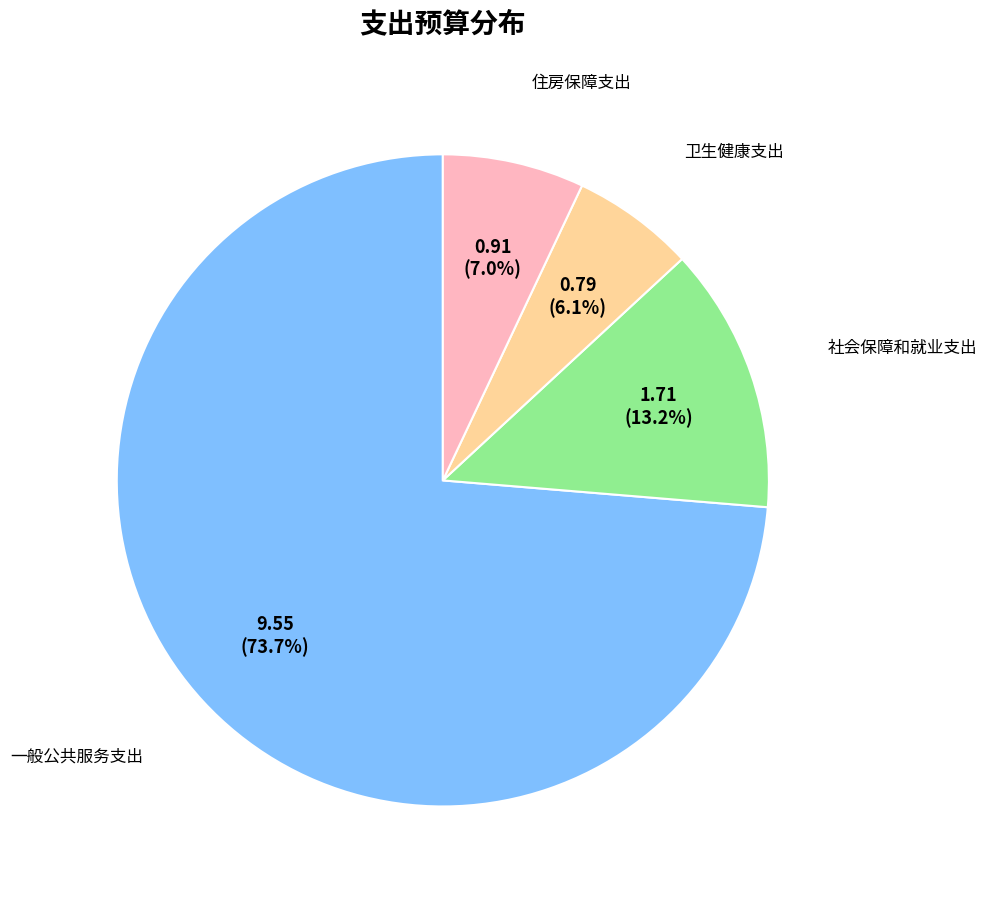

Is there a majority slice in this chart?

Yes